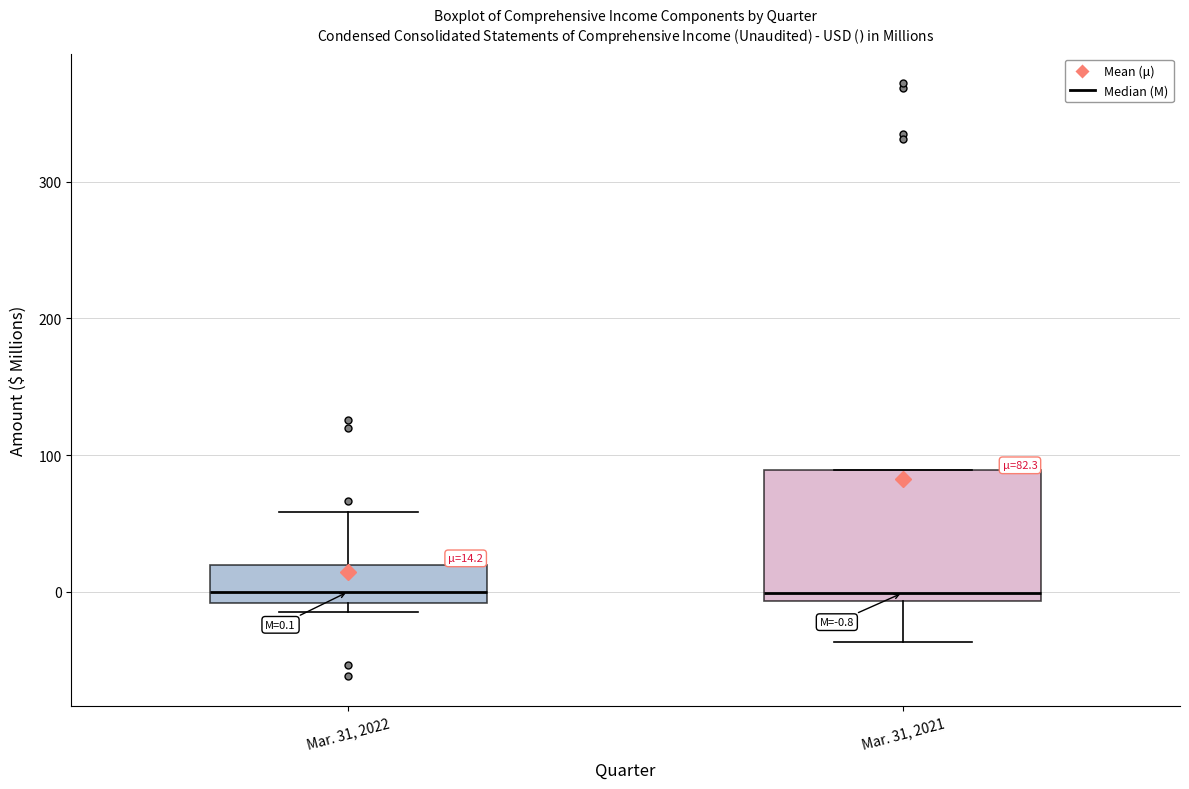

Which box is the tallest, from its lower edge to its upper edge?

Mar. 31, 2021